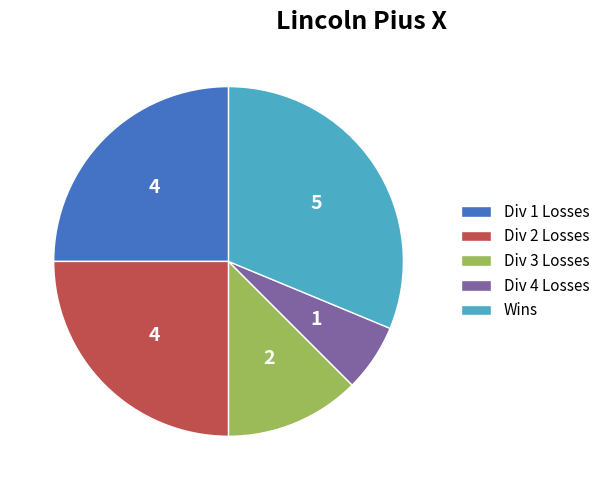

Which slice is the largest?

Wins